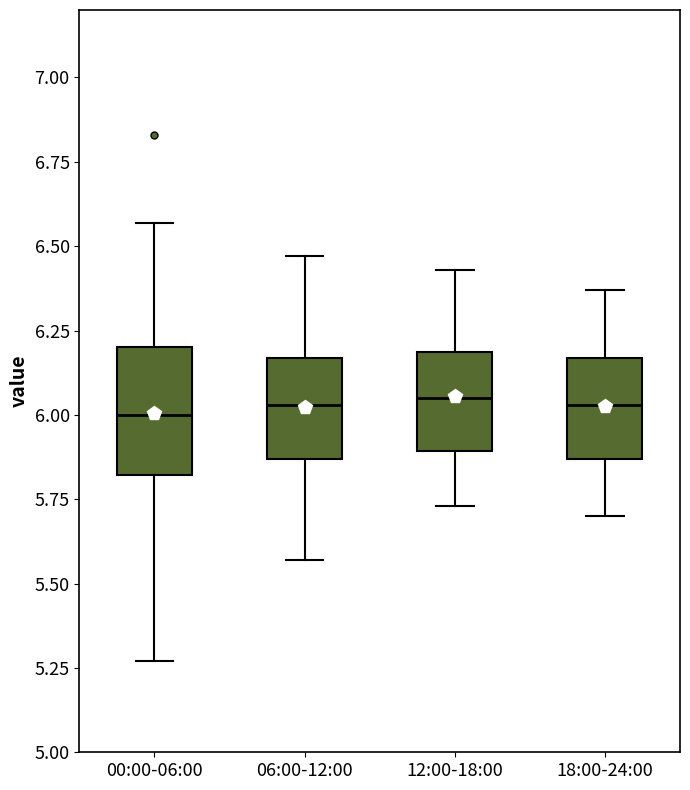

Where does the median line of the box for 00:00-06:00 sit on the y-axis? The values are not printed on the chart, so give them approximately, as read against the axis.

6.00